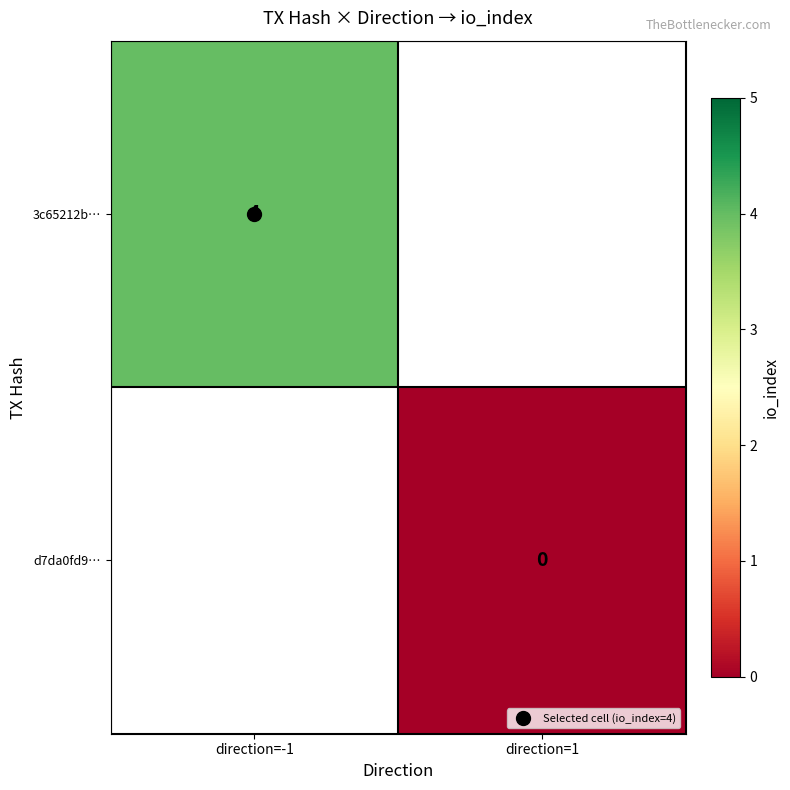

List the labels in order of d7da0fd9… value, largest first.

direction=-1, direction=1